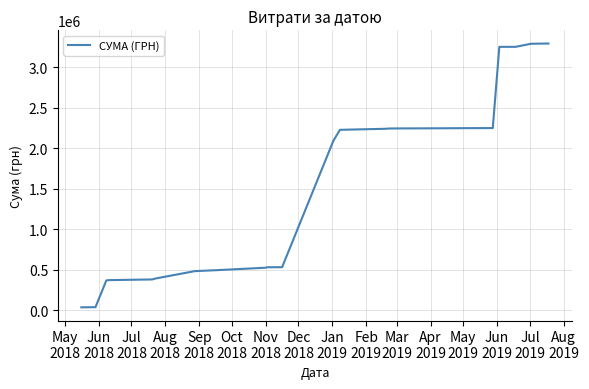

What is the difference between the maximum and minimum values?

3256576.4